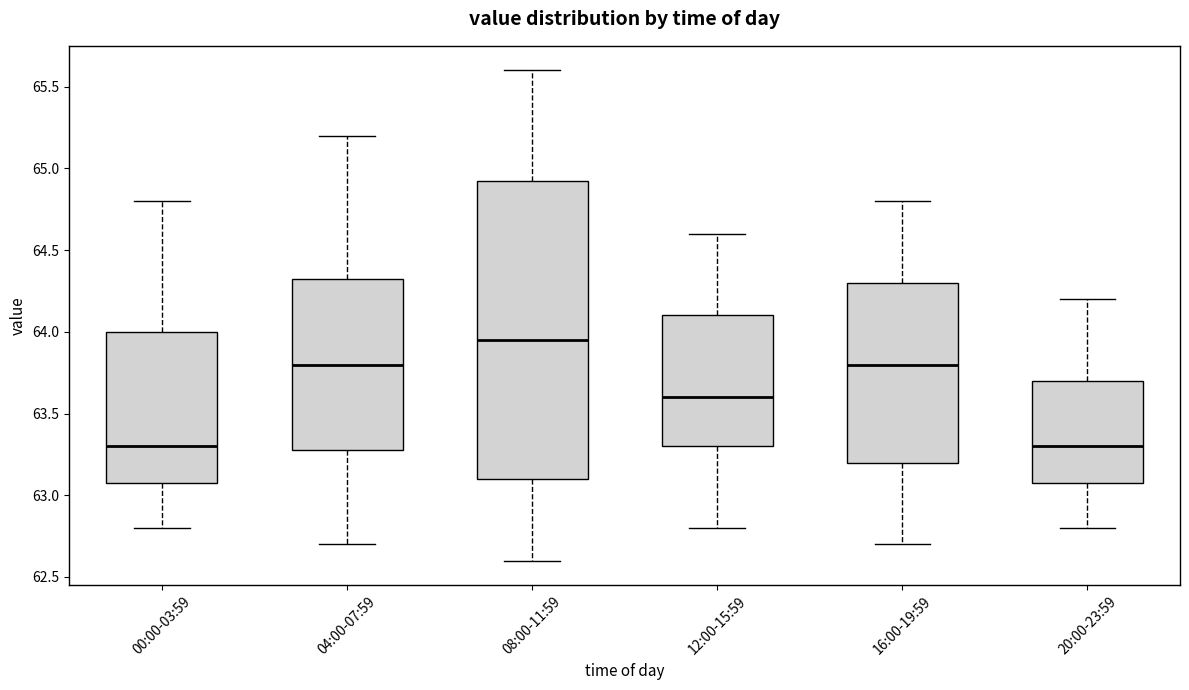

Which box's median line is the highest?

08:00-11:59